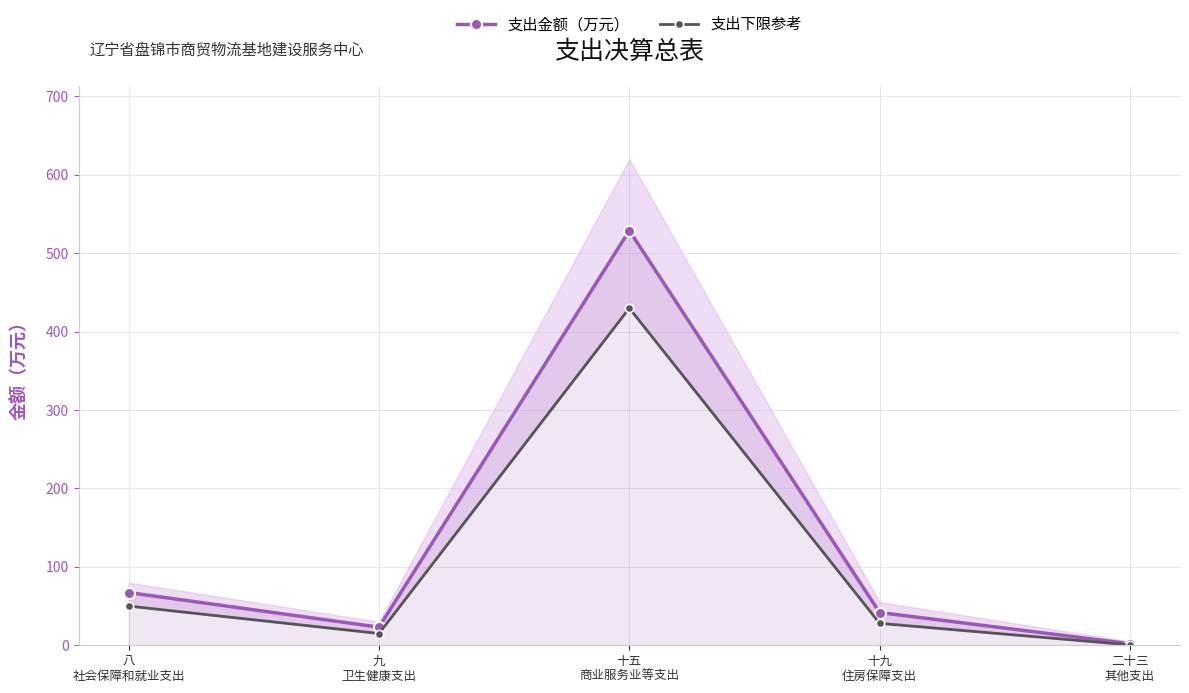

Read the 支出金额（万元） value at 十九
住房保障支出.

41.8